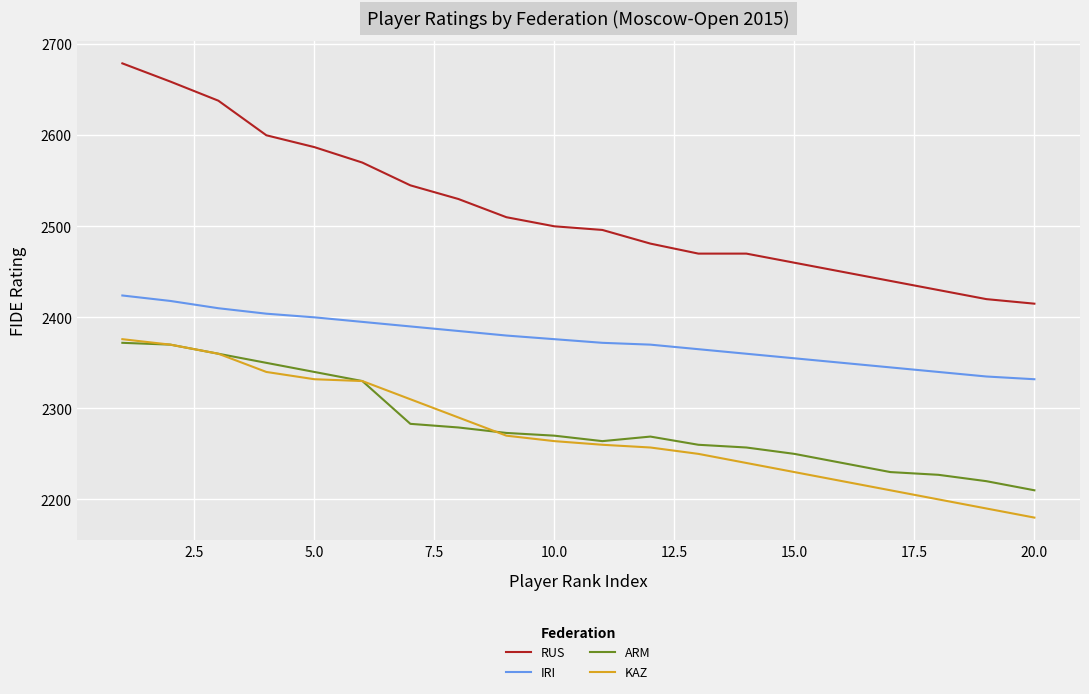

True or false: ARM and RUS intersect in this chart.

False